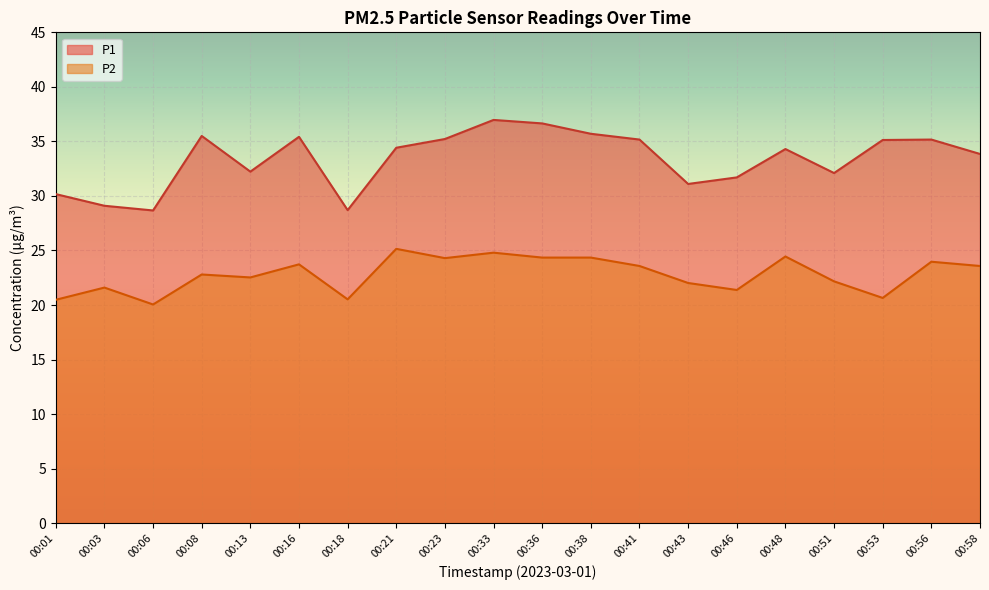

What is the difference between the highest and lowest values at 00:16?

11.7